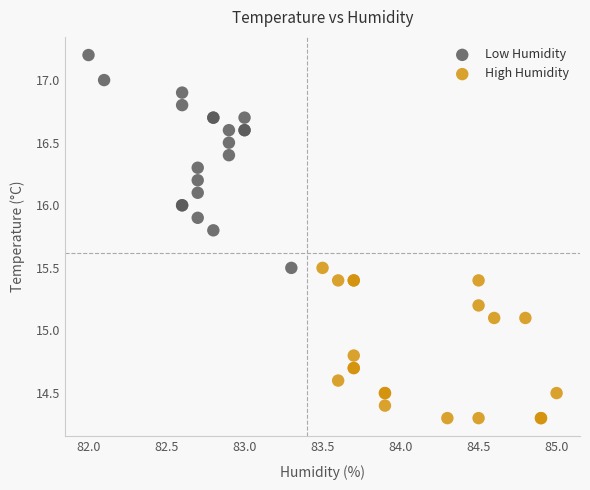

Which series has the widest spread of Y values?

Low Humidity